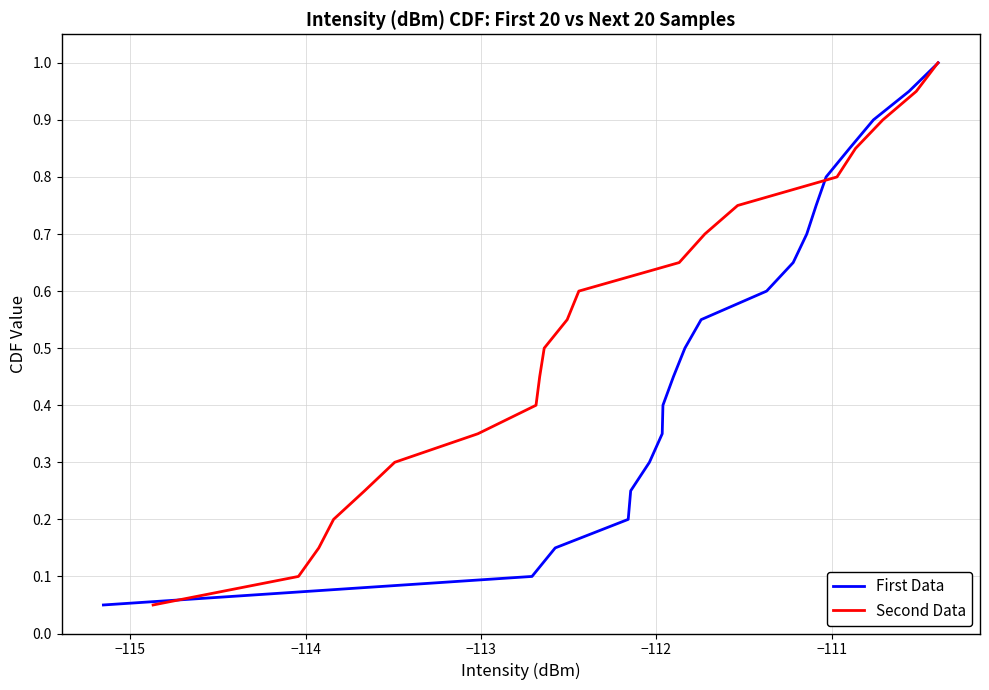

What is the highest value of the First Data series?

1.0